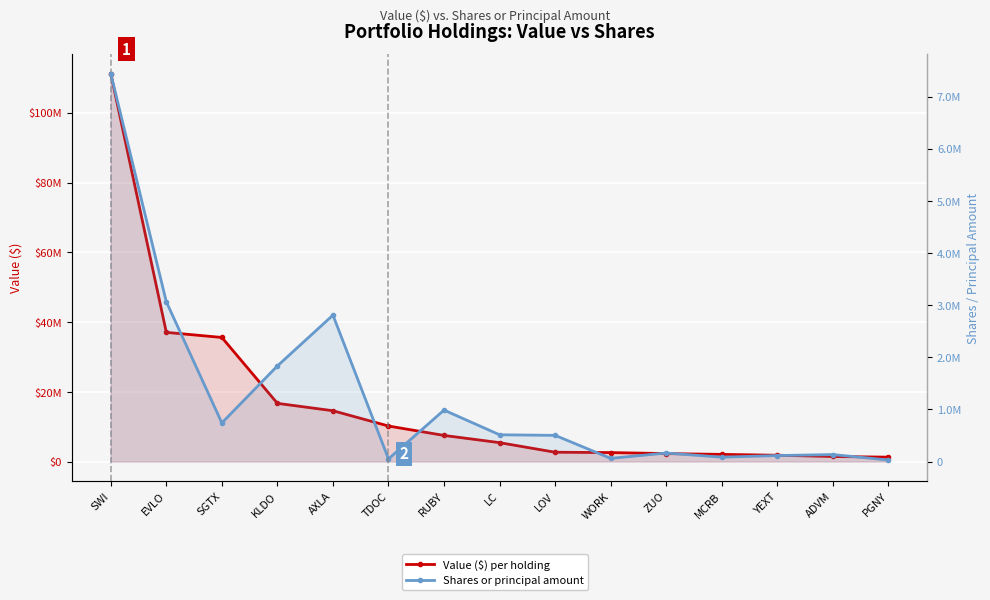

Between SGTX and YEXT, which series saw the biggest shift?

Value ($)